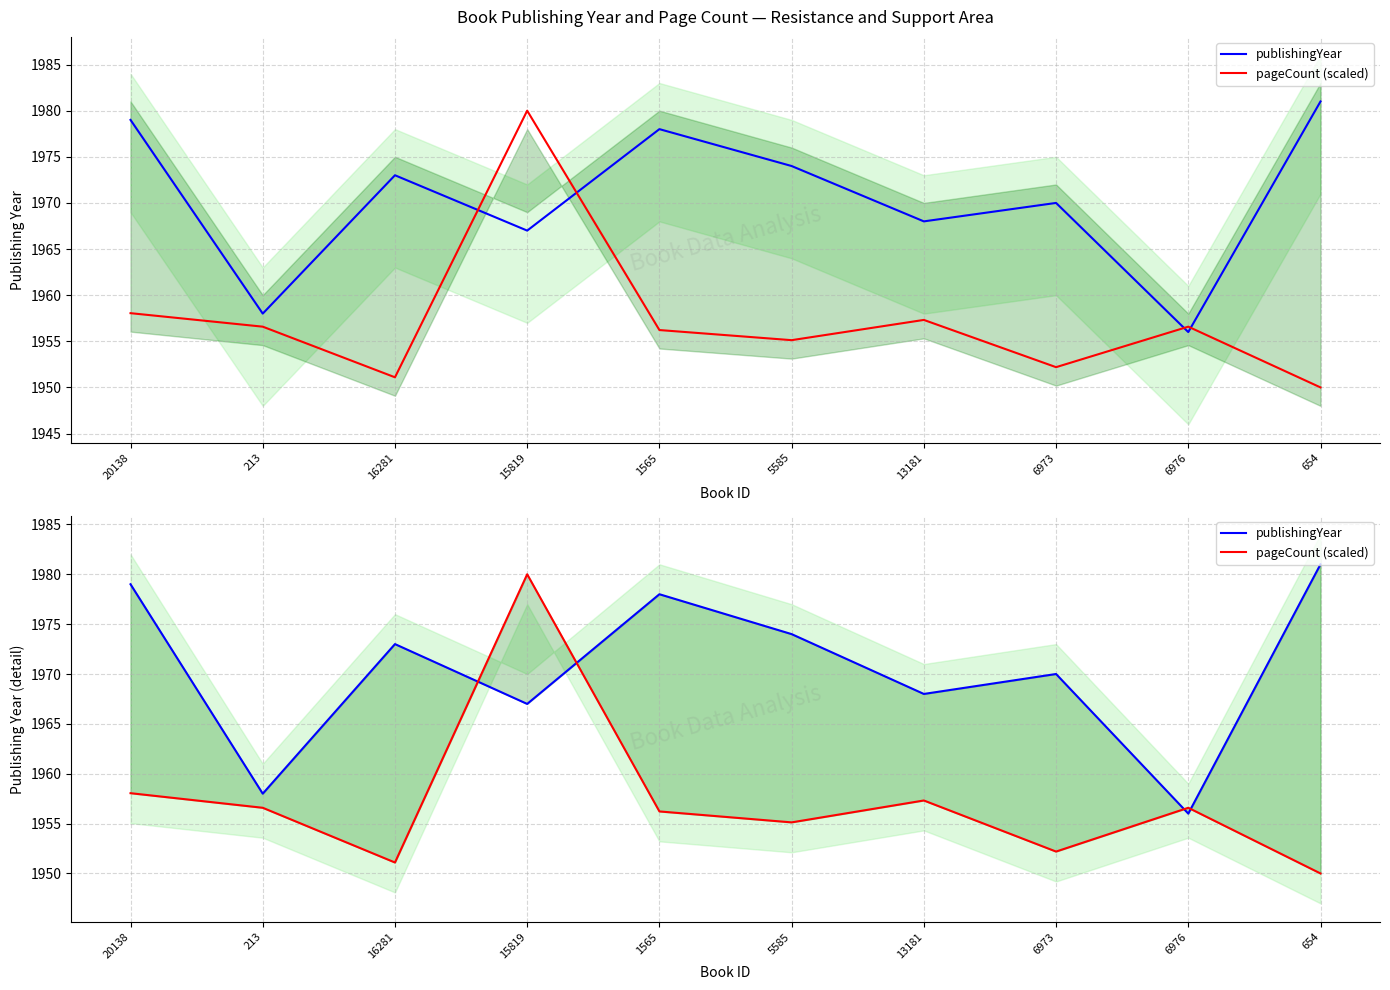

Count the number of data series in this chart.

2